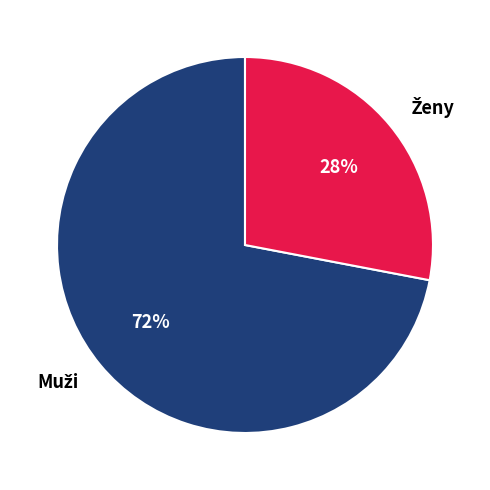

To the nearest percent, what is the average slice percentage?

50%